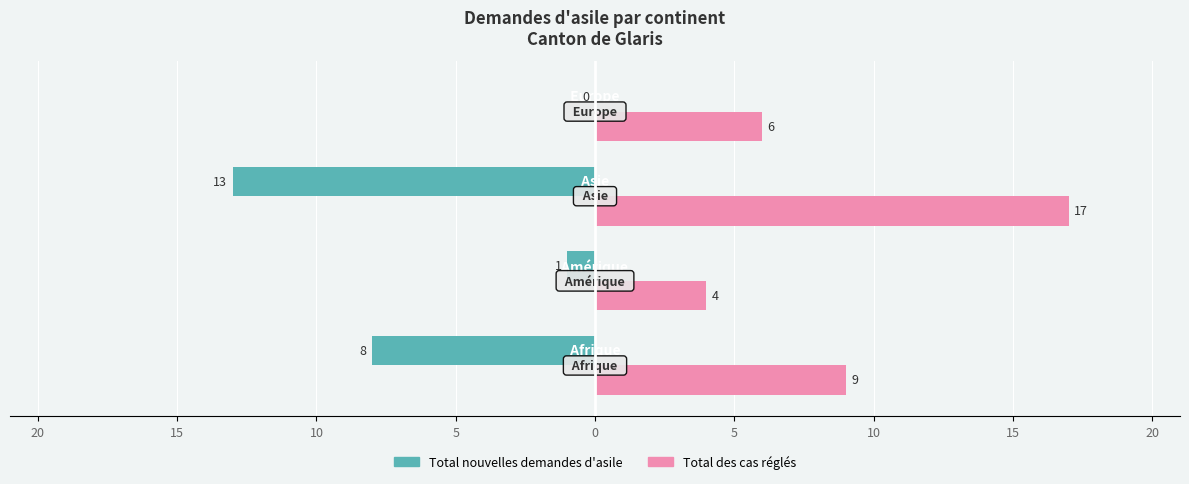

What are all the series names shown in the legend?

Total nouvelles demandes d'asile, Total des cas réglés